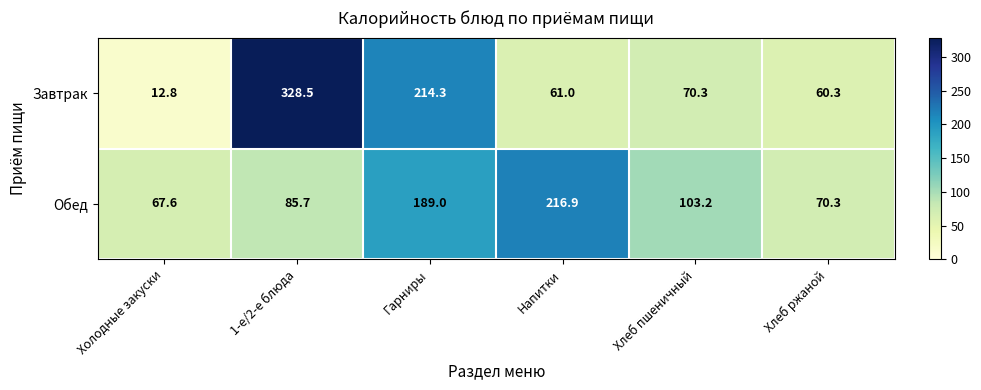

Rank the series at Хлеб ржаной from lowest to highest value.

Завтрак, Обед